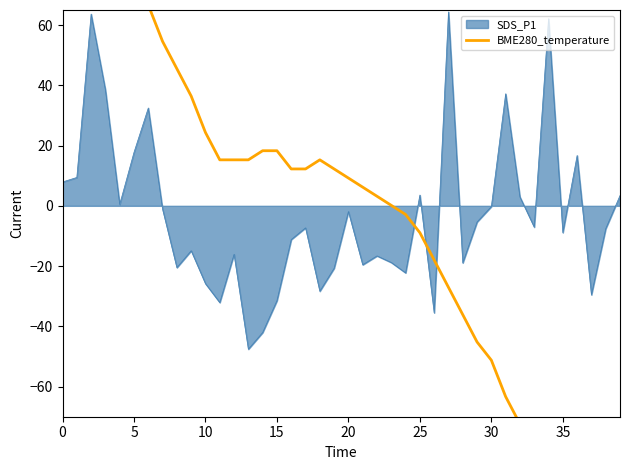

What is the maximum value for SDS_P1?

64.4